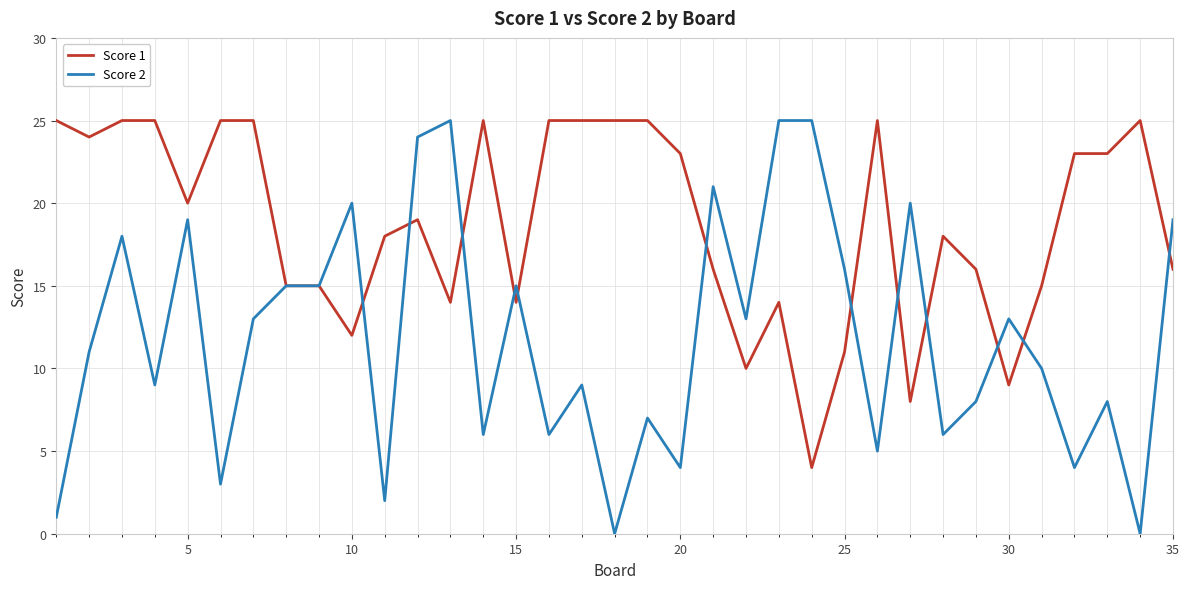

What is the maximum value shown in the chart?

25